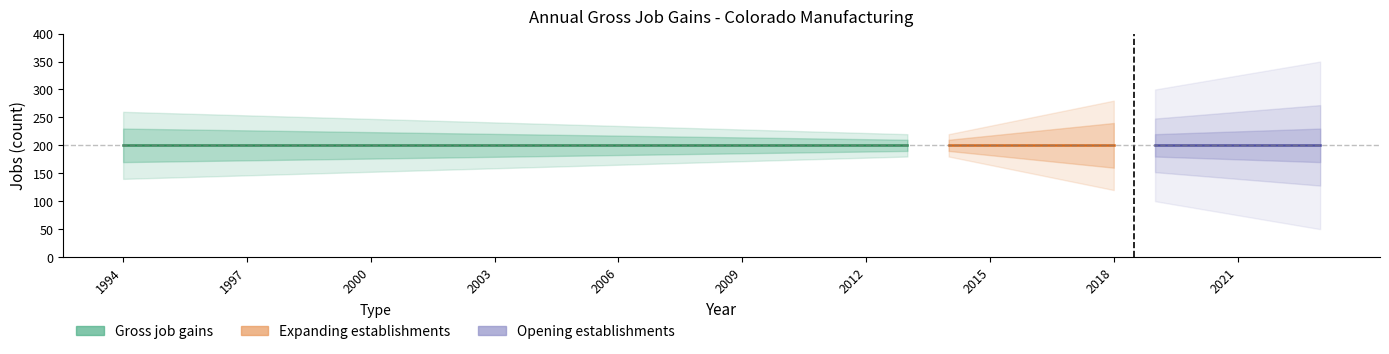

Rank the categories by Gross job gains value from highest to lowest.

1994, 1995, 1996, 1997, 1998, 1999, 2000, 2001, 2002, 2003, 2004, 2005, 2006, 2007, 2008, 2009, 2010, 2011, 2012, 2013, 2014, 2015, 2016, 2017, 2018, 2019, 2020, 2021, 2022, 2023